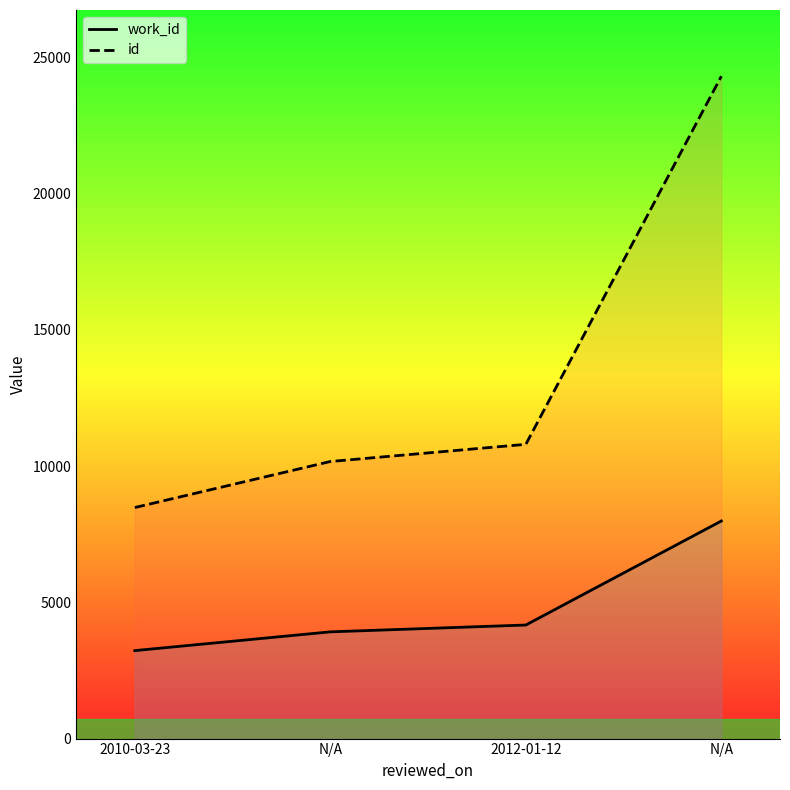

Reading left to right, what are all the values shown in this chart?

work_id: 2010-03-23=3228	N/A=3916	2012-01-12=4167	N/A=7984
id: 2010-03-23=8477	N/A=10166	2012-01-12=10797	N/A=24302